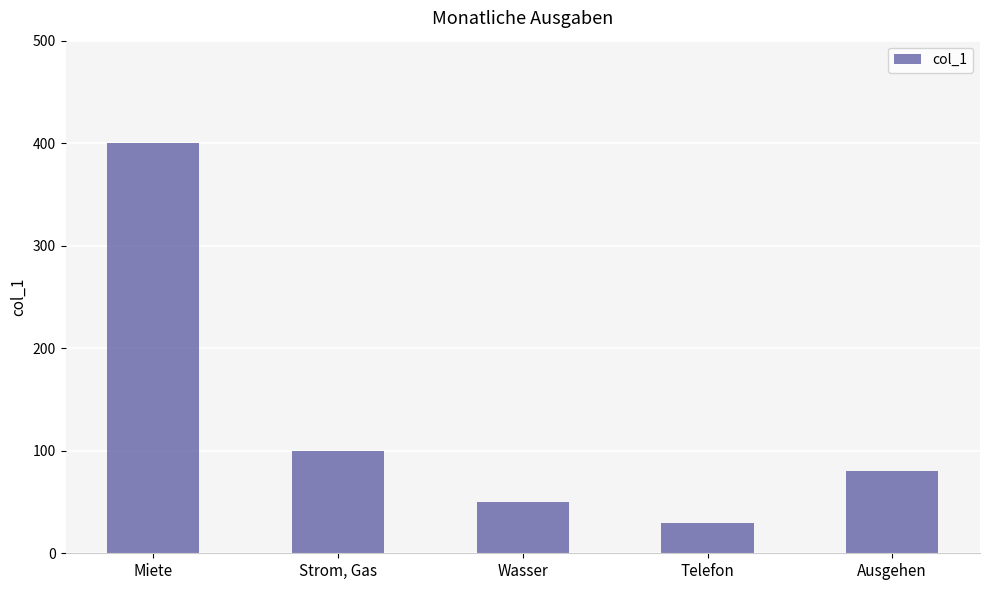

What is the change in value from Strom, Gas to Telefon?

-70